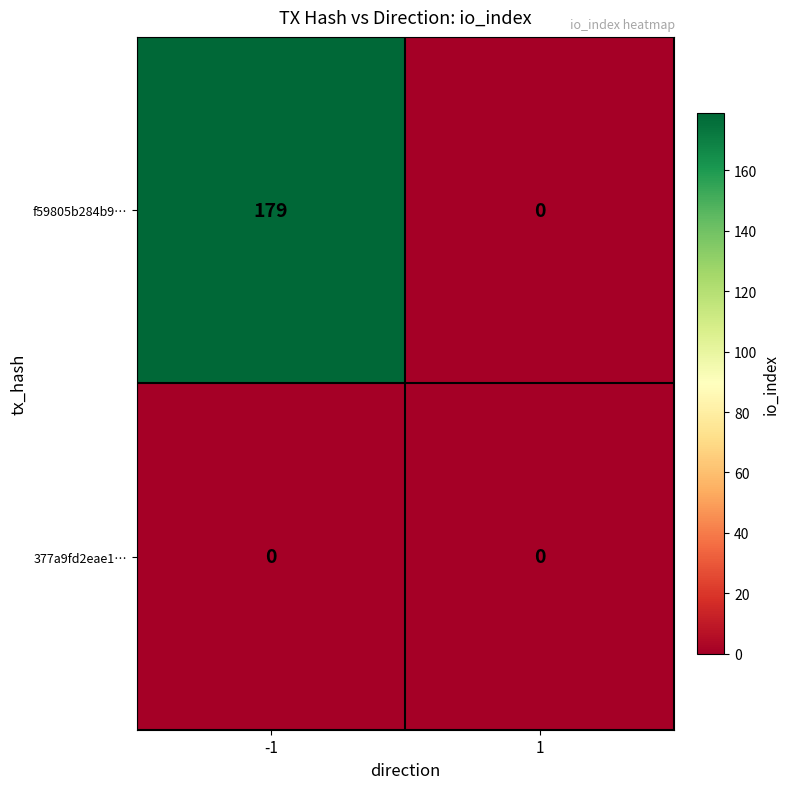

What is the total value across all series at -1?

179